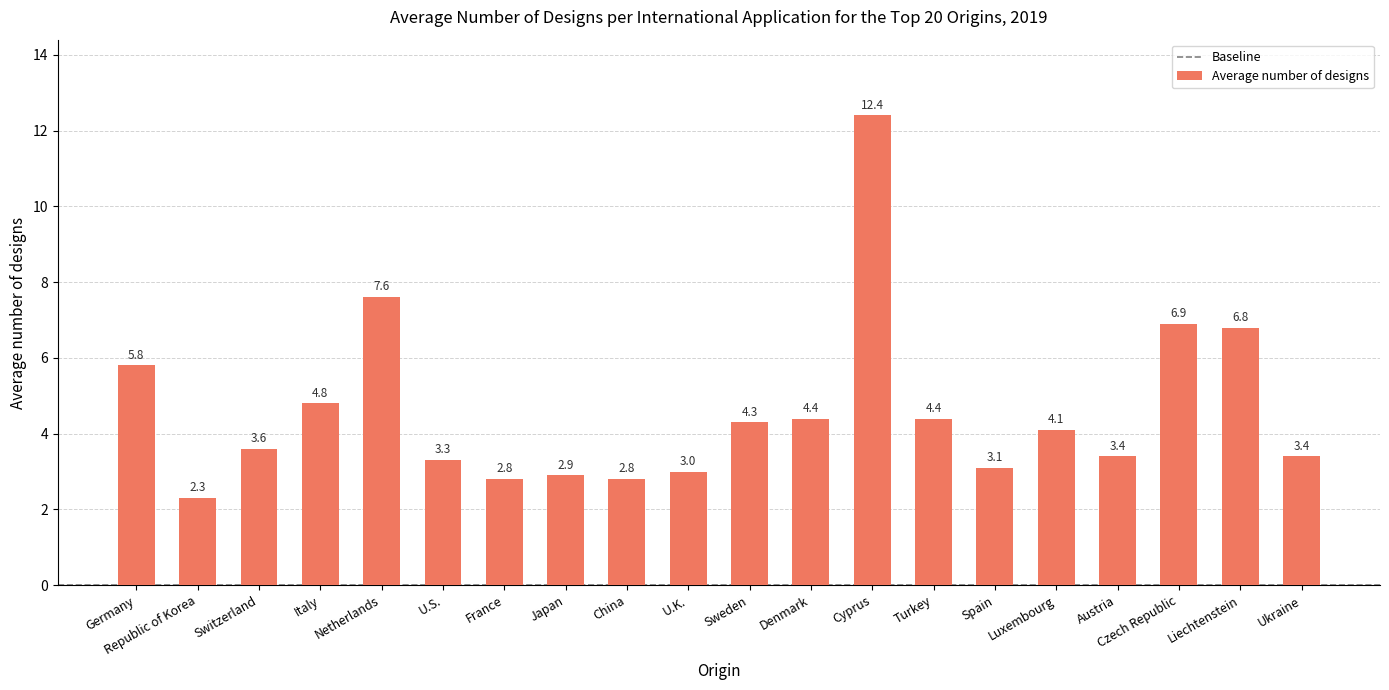

Reading left to right, what are all the values shown in this chart?

Germany=5.8	Republic of Korea=2.3	Switzerland=3.6	Italy=4.8	Netherlands=7.6	U.S.=3.3	France=2.8	Japan=2.9	China=2.8	U.K.=3.0	Sweden=4.3	Denmark=4.4	Cyprus=12.4	Turkey=4.4	Spain=3.1	Luxembourg=4.1	Austria=3.4	Czech Republic=6.9	Liechtenstein=6.8	Ukraine=3.4